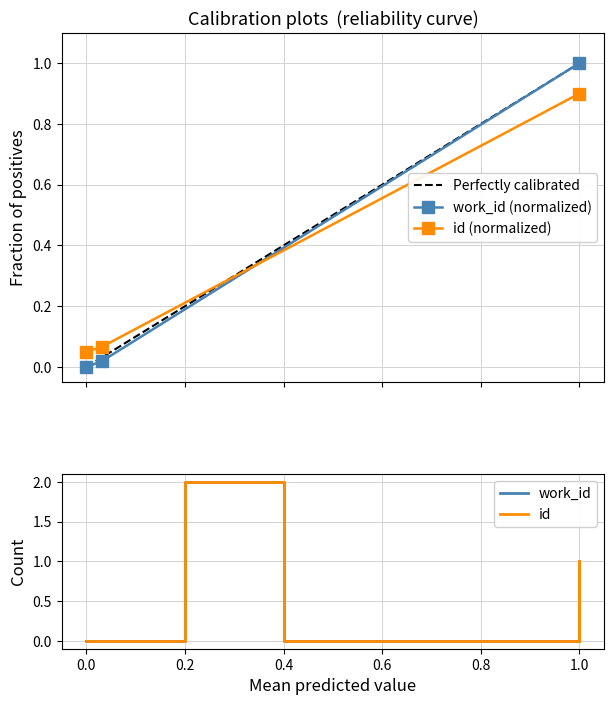

How many lines are shown in the chart?

2